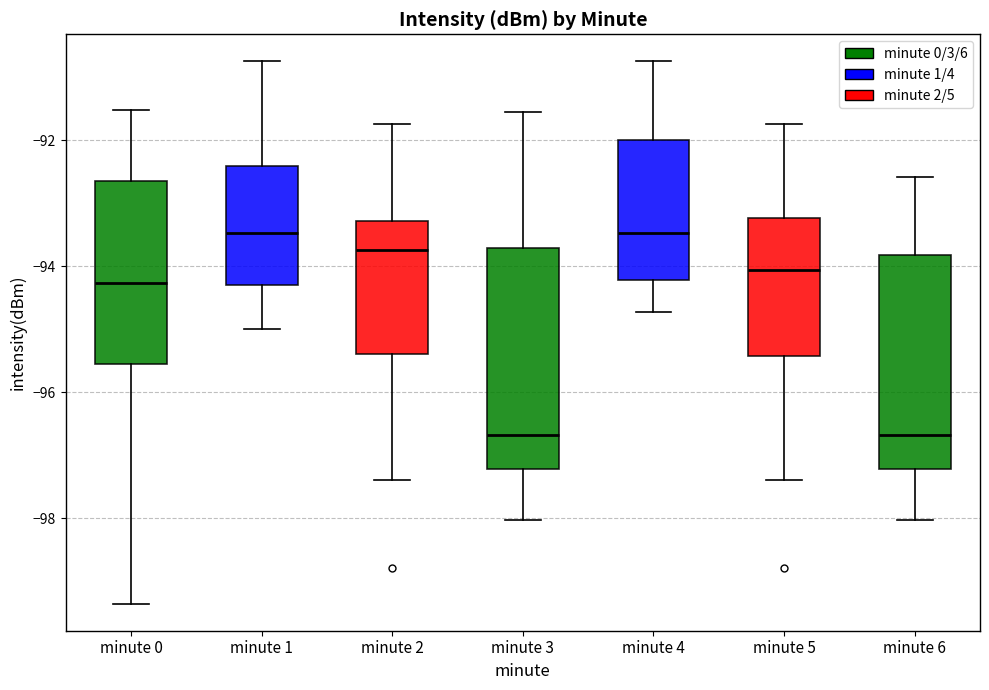

Reading left to right, read every box against the y-axis: the position of its median line, the range the box covers, and the ends of its whiskers. The values are not printed on the chart, so give them approximately, as read against the axis.

minute 0: median -94.2, box -95.6 to -92.6, whiskers -99.4 to -91.6
minute 1: median -93.4, box -94.2 to -92.4, whiskers -95.0 to -90.8
minute 2: median -93.8, box -95.4 to -93.2, whiskers -97.4 to -91.8
minute 3: median -96.6, box -97.2 to -93.8, whiskers -98.0 to -91.6
minute 4: median -93.4, box -94.2 to -92.0, whiskers -94.8 to -90.8
minute 5: median -94.0, box -95.4 to -93.2, whiskers -97.4 to -91.8
minute 6: median -96.6, box -97.2 to -93.8, whiskers -98.0 to -92.6